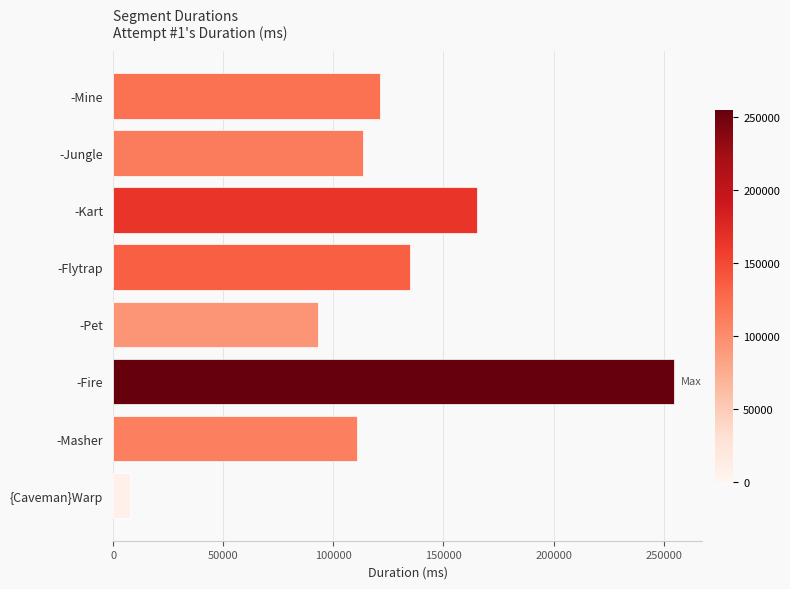

At which label is the value closest to 131333?

-Flytrap